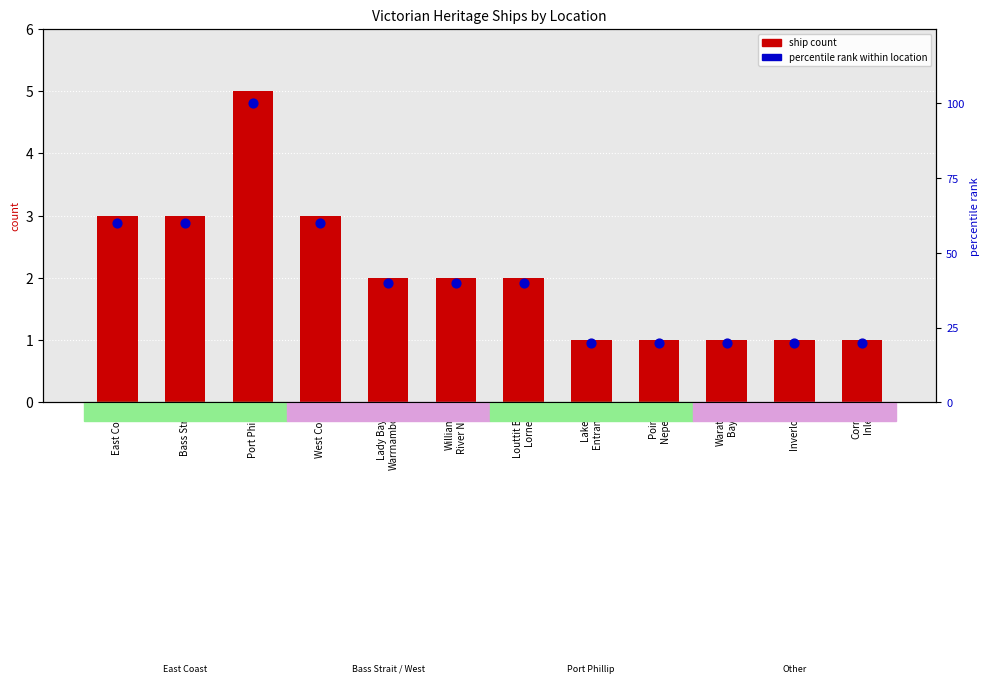

Which series has the widest spread of Y values?

percentile rank within location